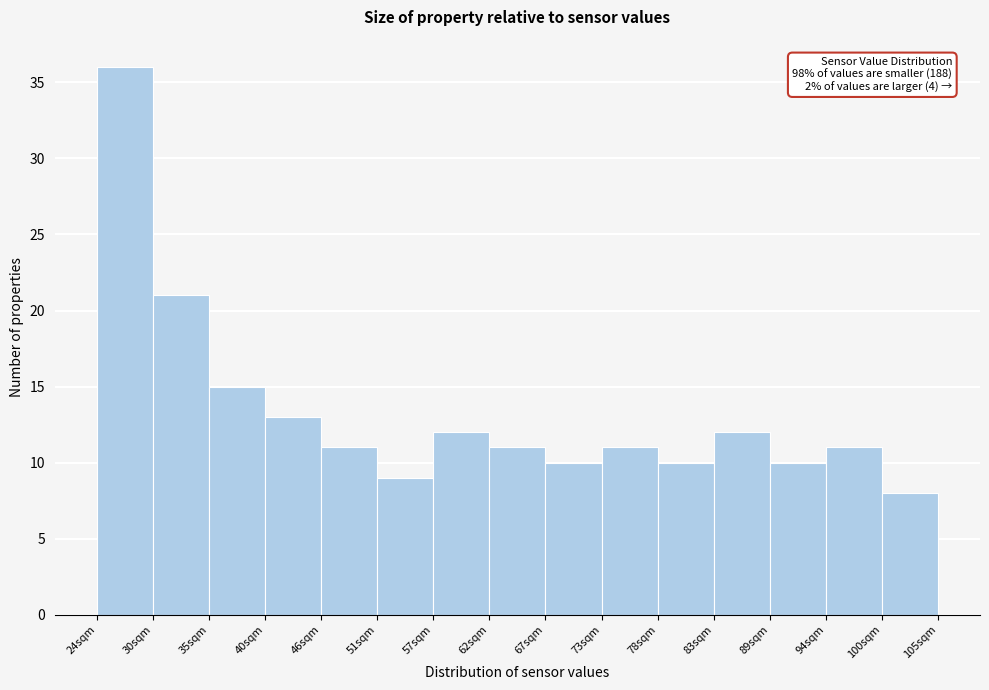

Over which range of the x-axis is the bar tallest?

24 to 30